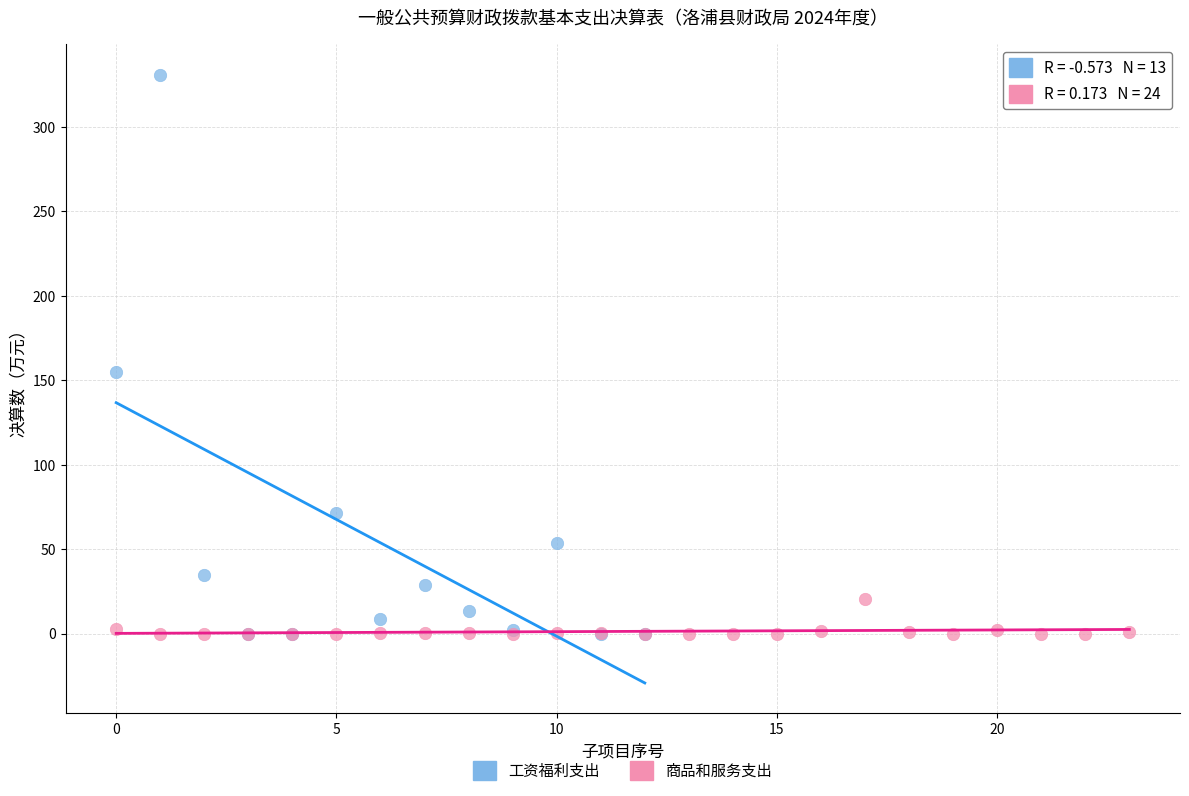

Which series contains the highest Y value?

工资福利支出